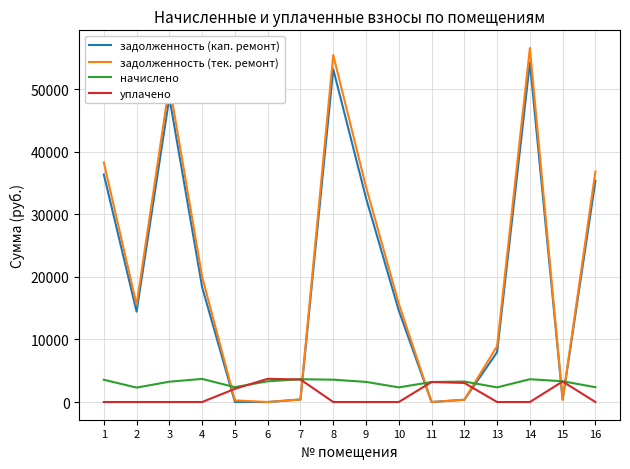

Which series ends up on top after the final intersection of начислено and задолженность (кап. ремонт)?

задолженность (кап. ремонт)